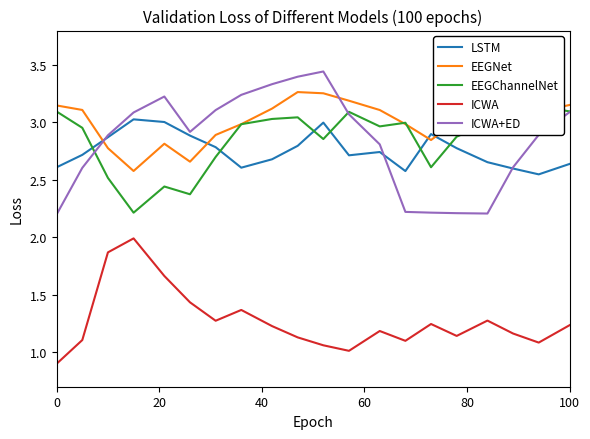

What is the lowest value of the ICWA+ED series?

2.2